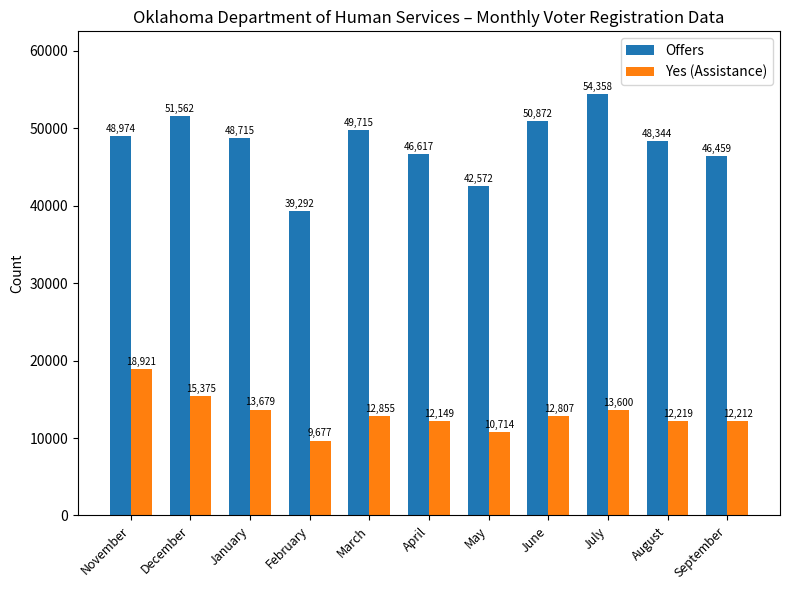

Are the bars horizontal?

No